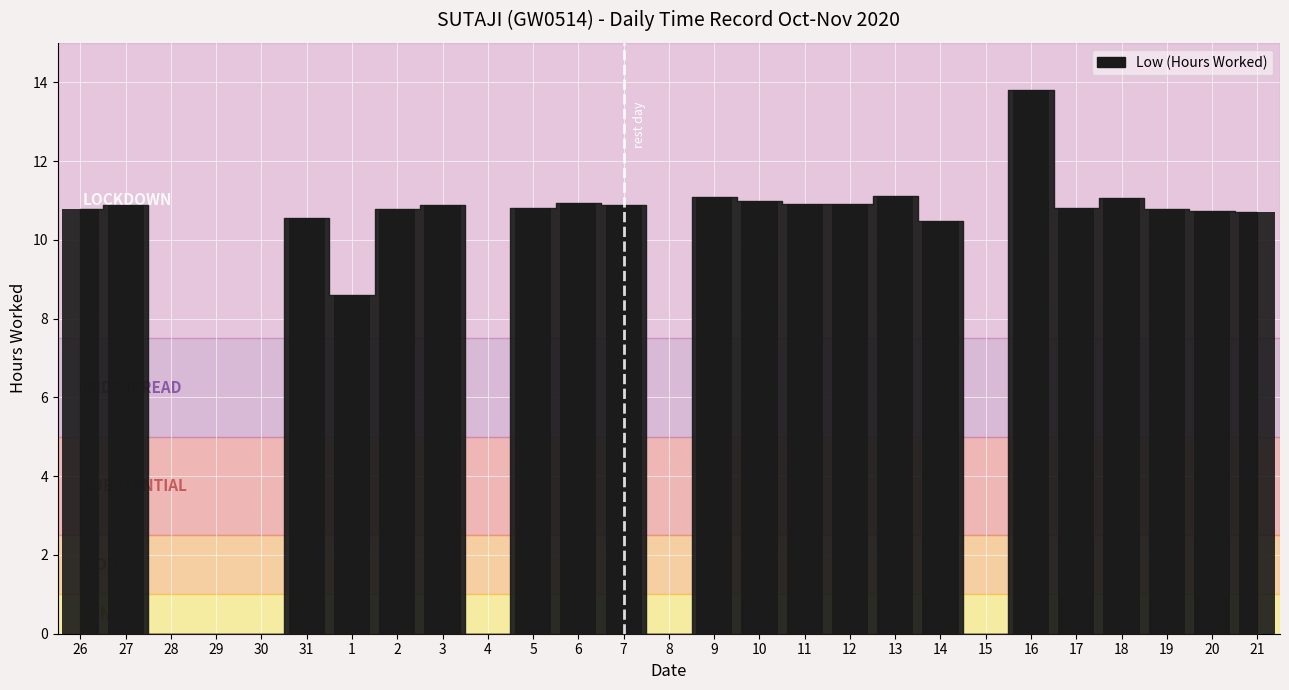

At which label does the data first exceed 10?

26